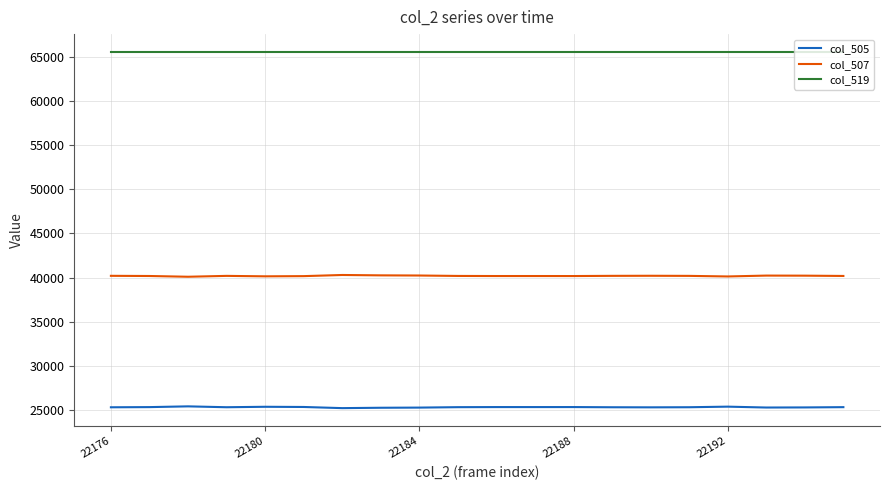

Rank the series by their average value, from lowest to highest.

col_505, col_507, col_519